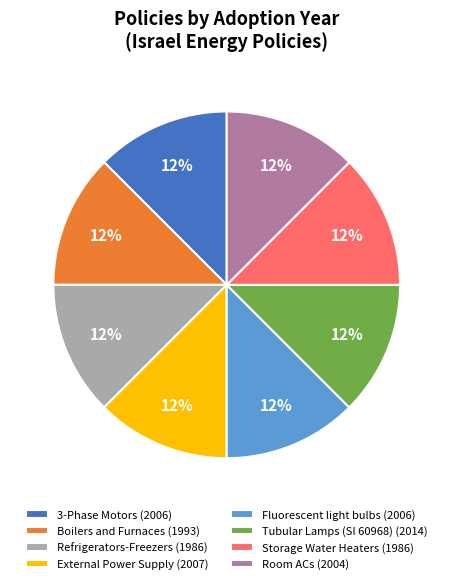

To the nearest percent, what is the average slice percentage?

12%